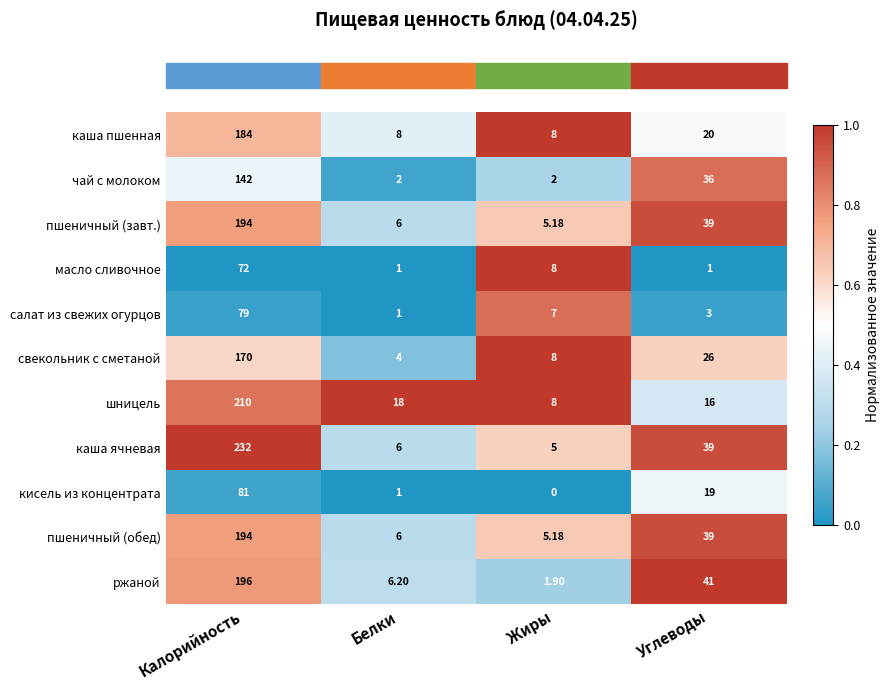

Rank the categories by ржаной value from highest to lowest.

Калорийность, Углеводы, Белки, Жиры